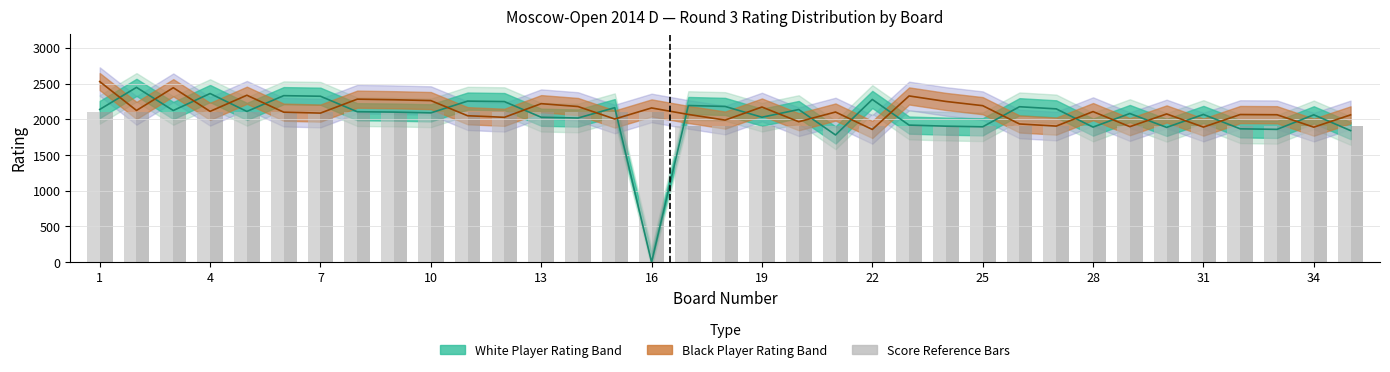

Reading left to right, list all the values displayed in this chart.

White Score ×200+1700: 2100	2100	2100	2100	2100	2100	2100	2100	2100	2100	2100	2100	2100	2100	2100	2100	1900	1900	1900	1900	1900	1900	1900	1900	1900	1900	1900	1900	1900	1900	1900	1900	1900	1900	1900
Black Score ×200+1700: 2100	2100	2100	2100	2100	2100	2100	2100	2100	2100	2100	2100	2100	2100	2100	2100	1900	1900	1900	1900	1900	1900	1900	1900	1900	1900	1900	1900	1900	1900	1900	1900	1900	1900	1900